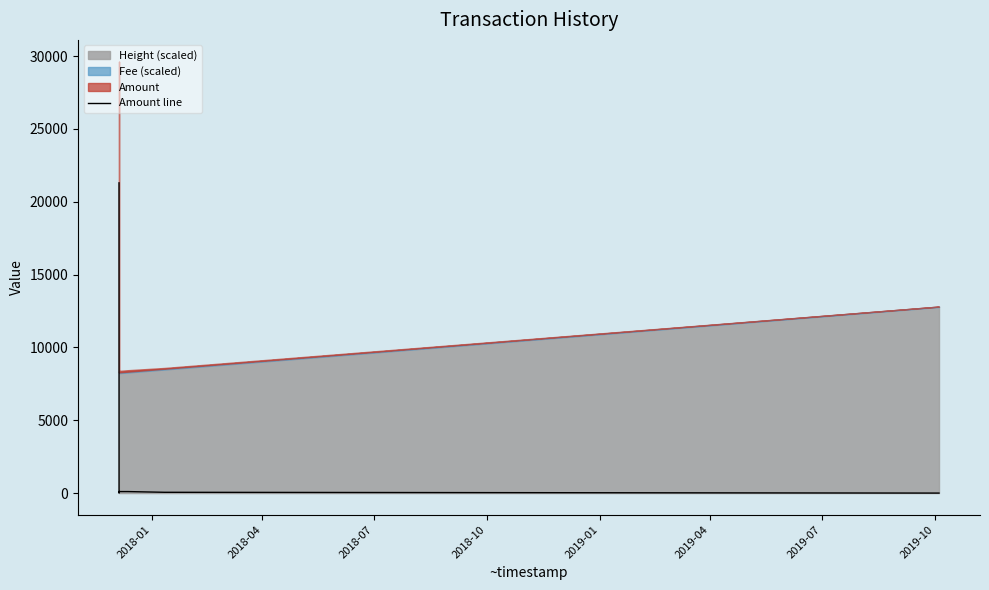

Does the chart have visible grid lines?

No